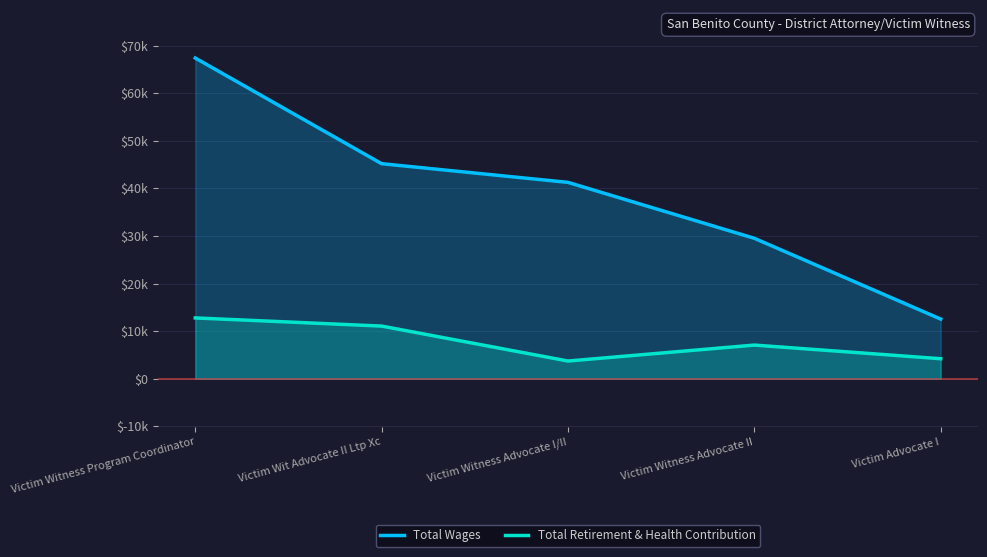

Between Victim Witness Advocate I/II and Victim Advocate I, which series saw the biggest shift?

Total Wages